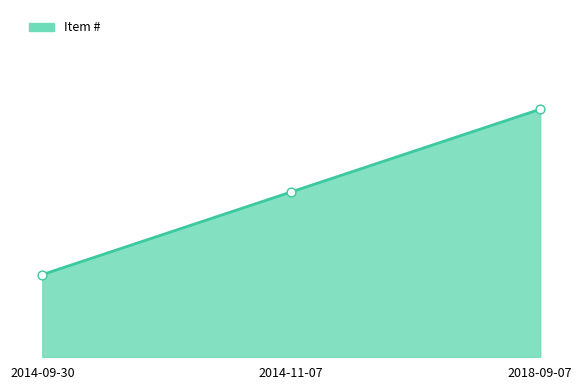

What is the change in value from 2014-09-30 to 2014-11-07?

+1